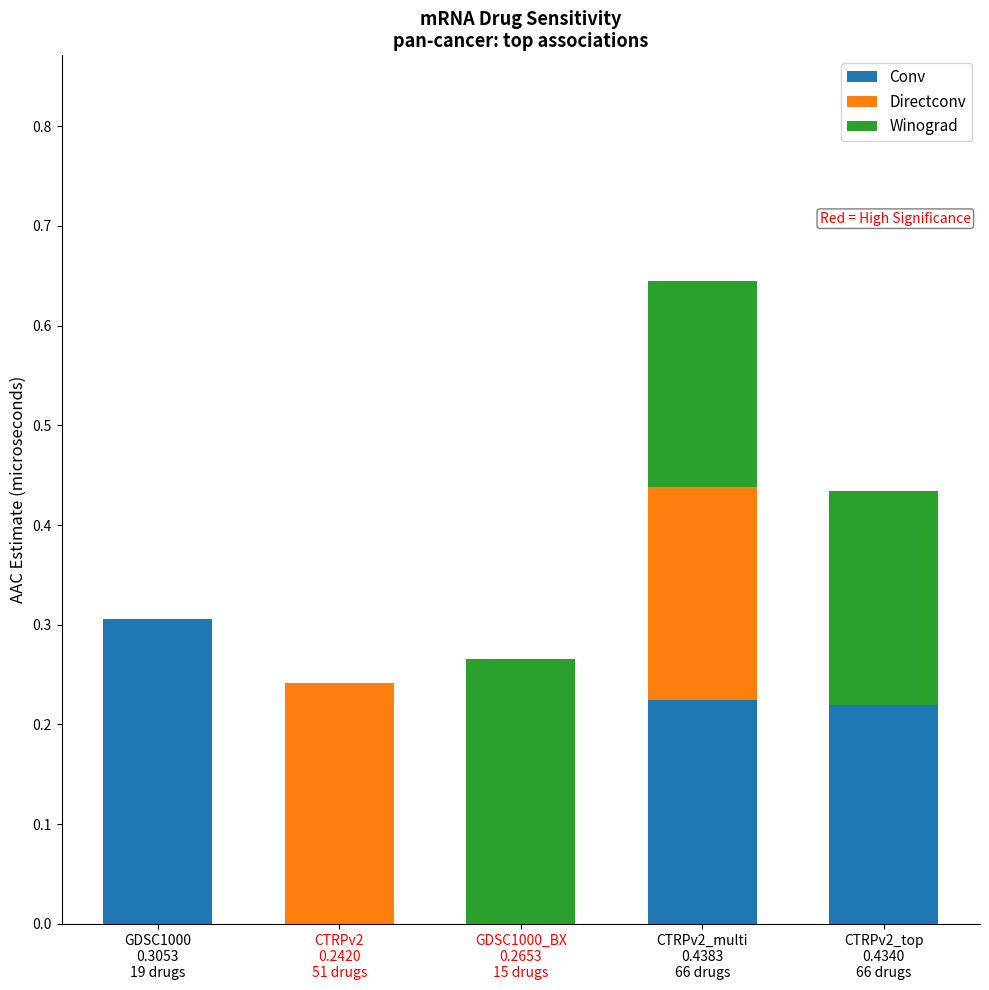

Is it true that Conv equals 0.2 at CTRPv2
0.2420
51 drugs?

False